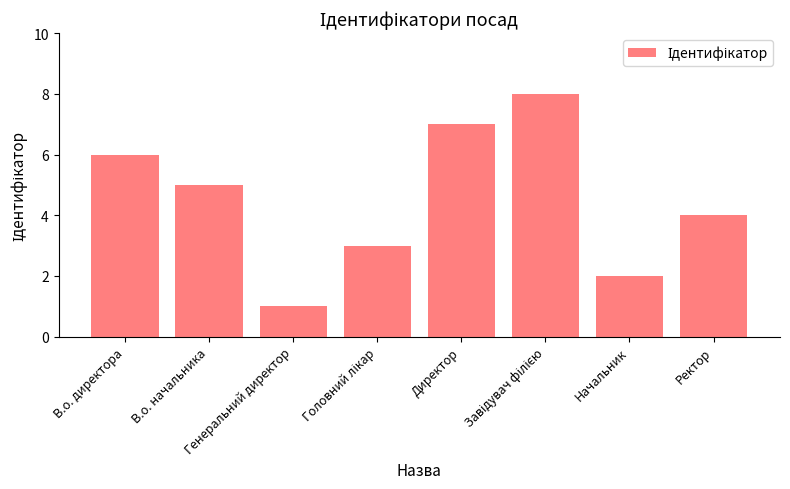

Which has a higher value, Ректор or Генеральний директор?

Ректор